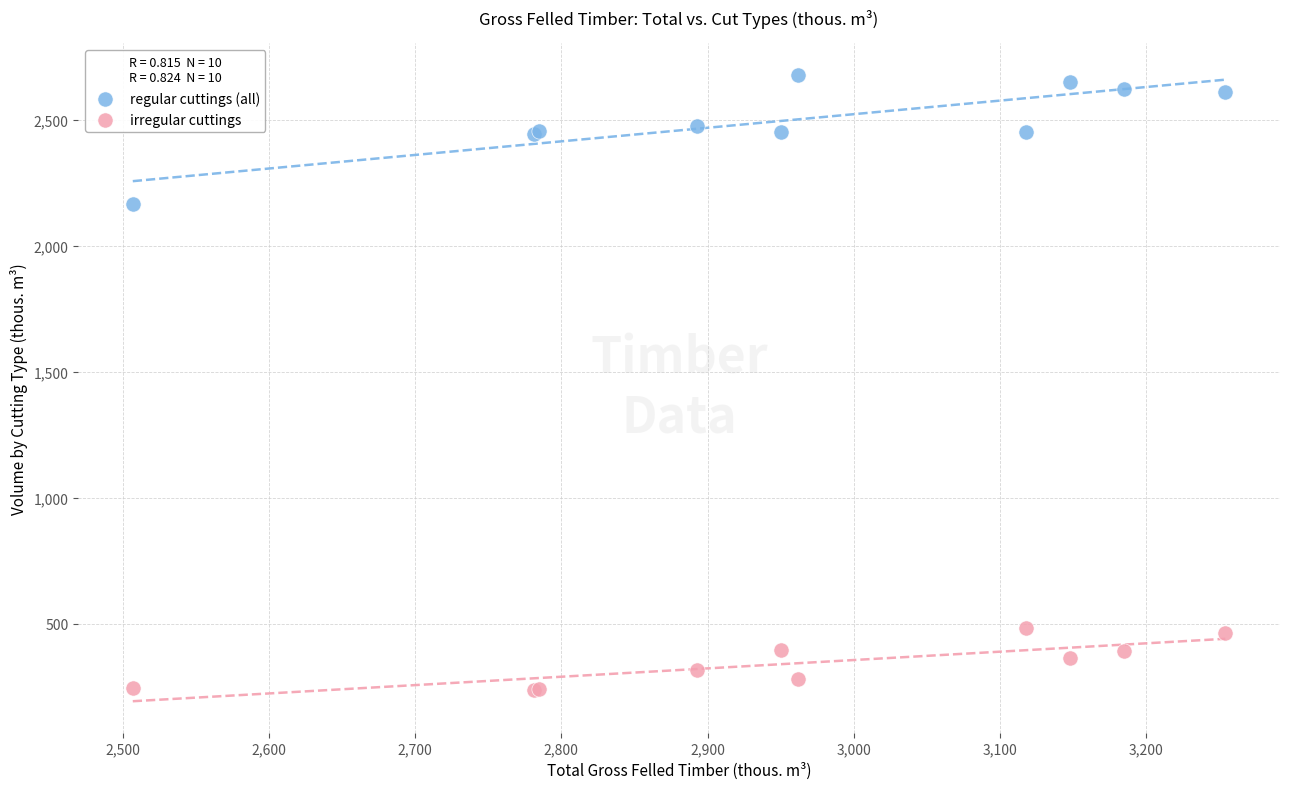

Across all series, what Y value is closest to 1458?

2165